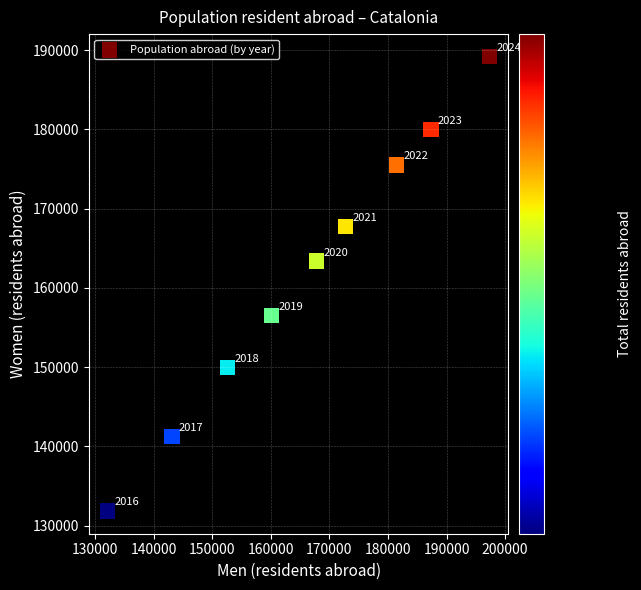

What Y value in the scatter plot is closest to 160512?

163395